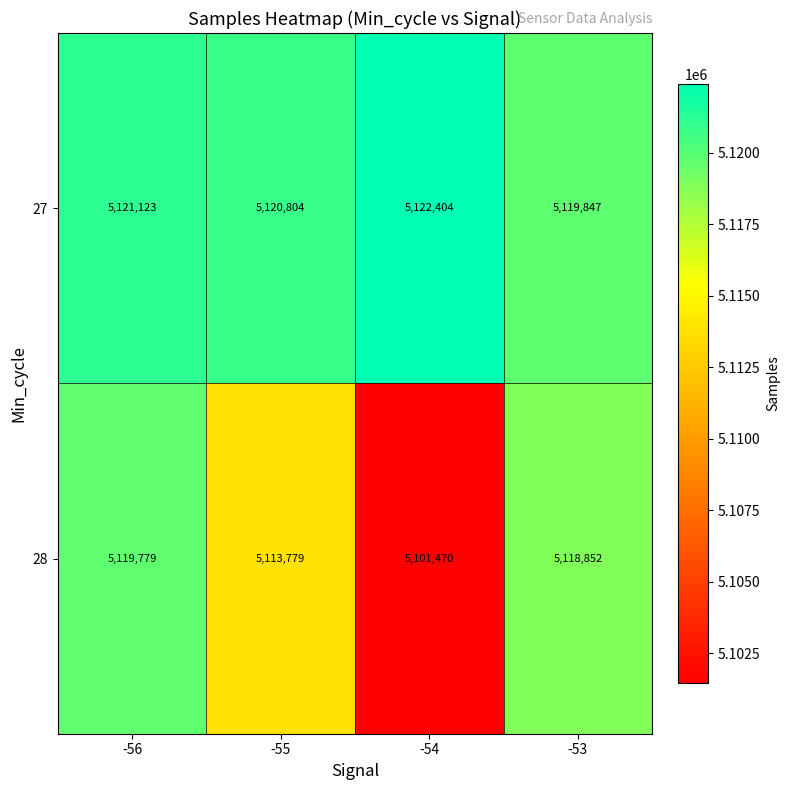

How many distinct data groups are displayed?

2